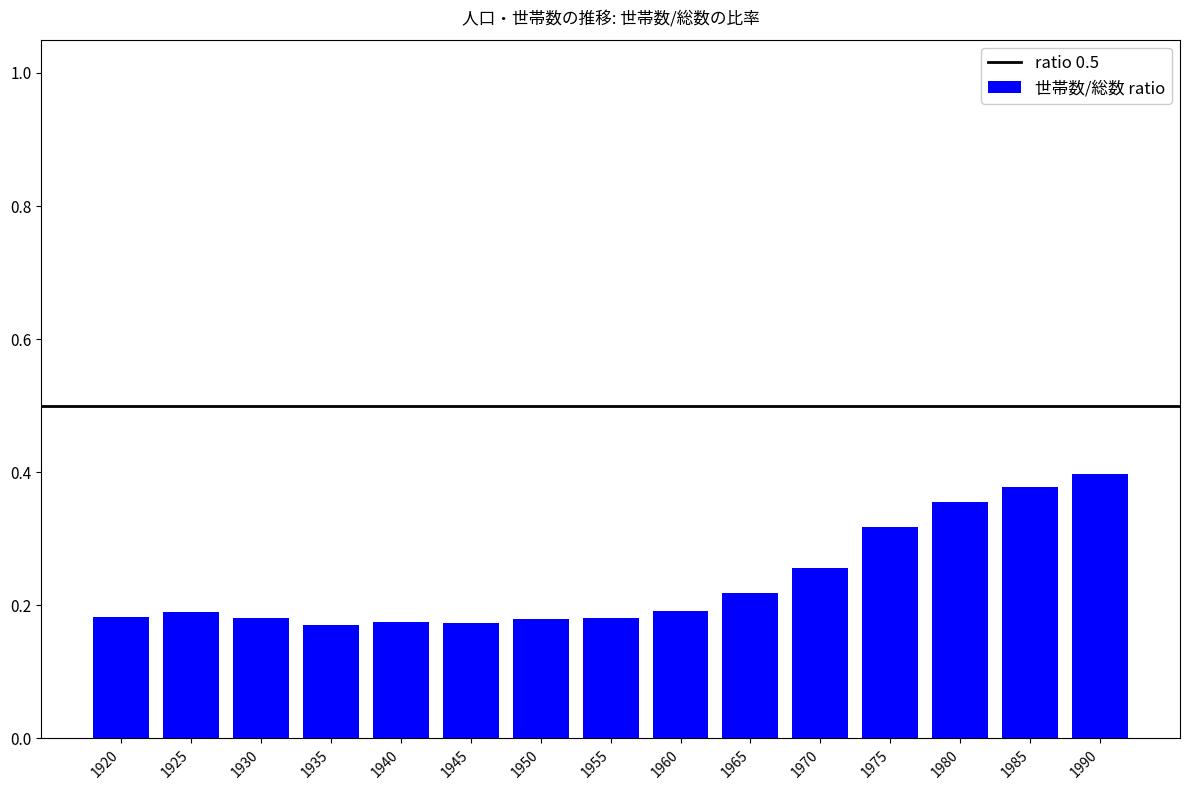

What is the sum of the values at 1985 and 1965?

0.6